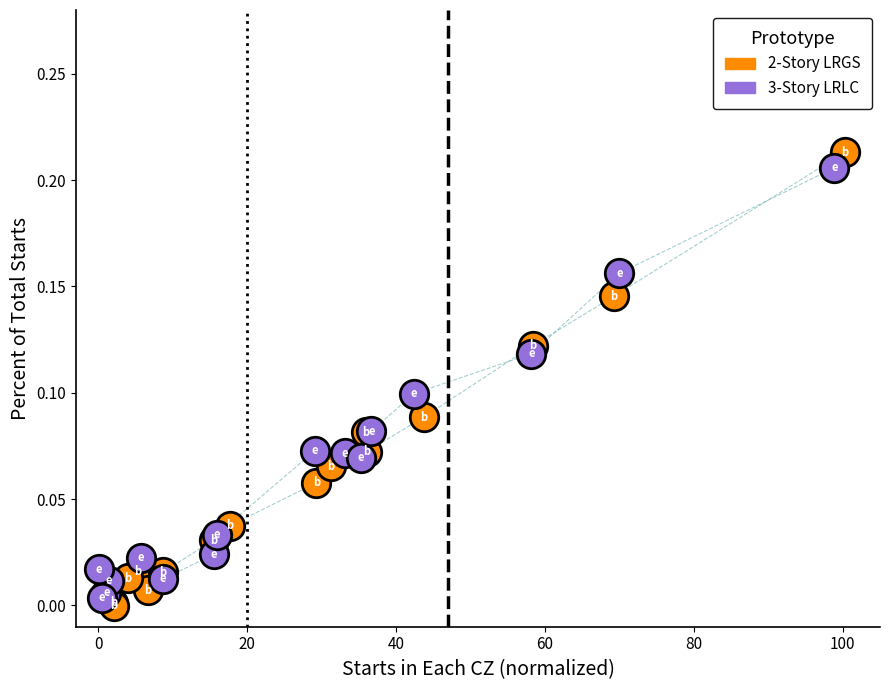

Which series has the largest Y range (max minus min)?

2-Story LRGS